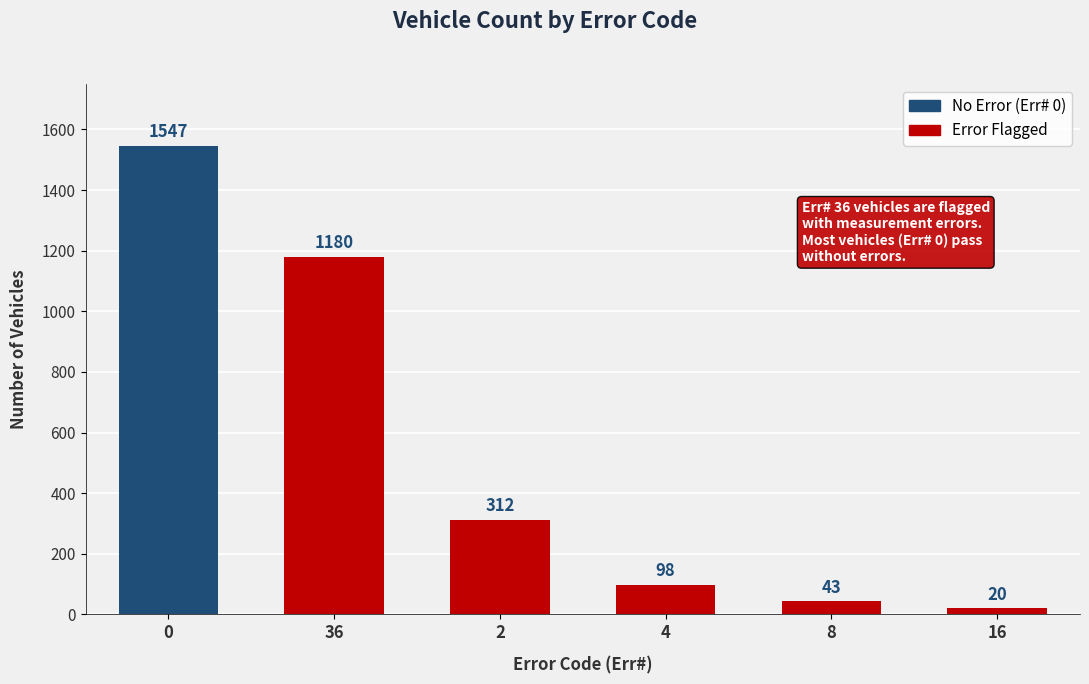

Does the chart contain any negative values?

No